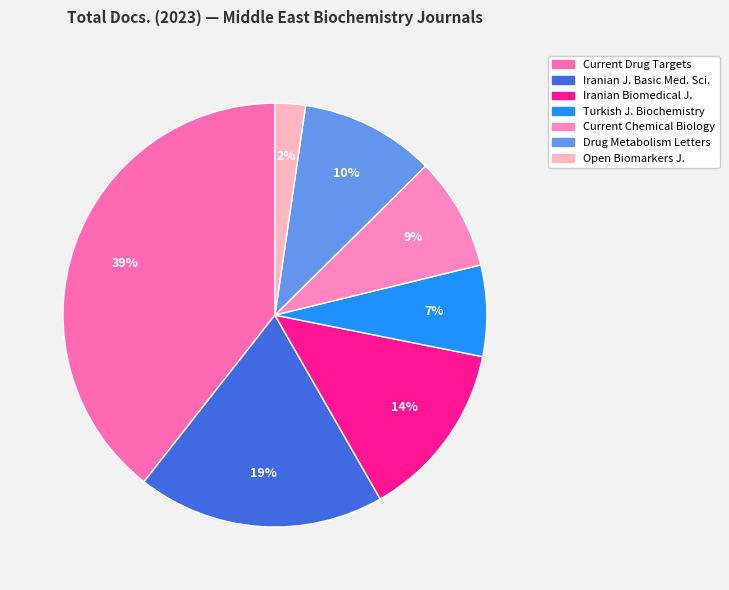

How many segments does this pie chart have?

7